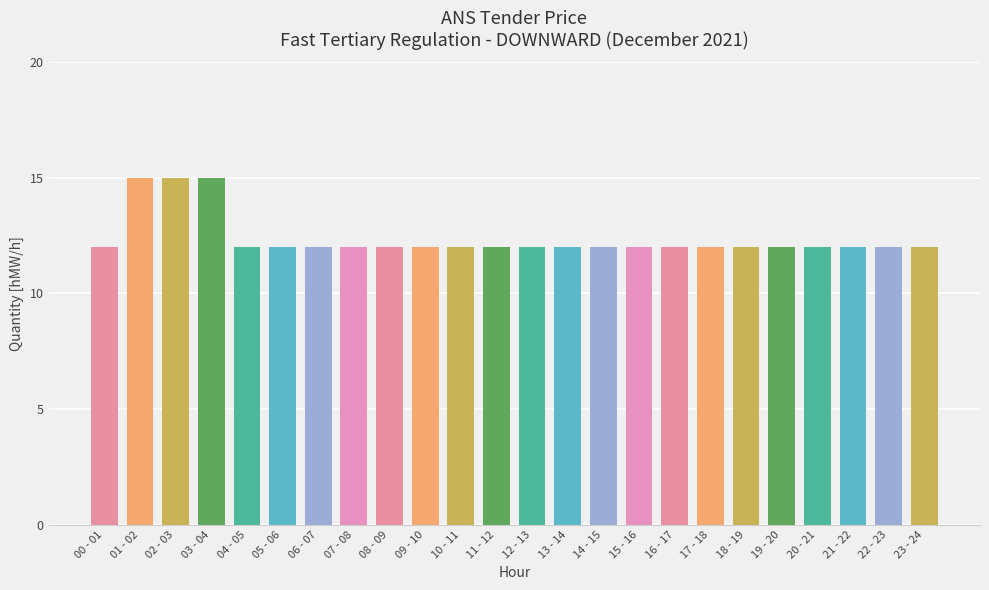

What is the difference between the maximum and minimum values?

3